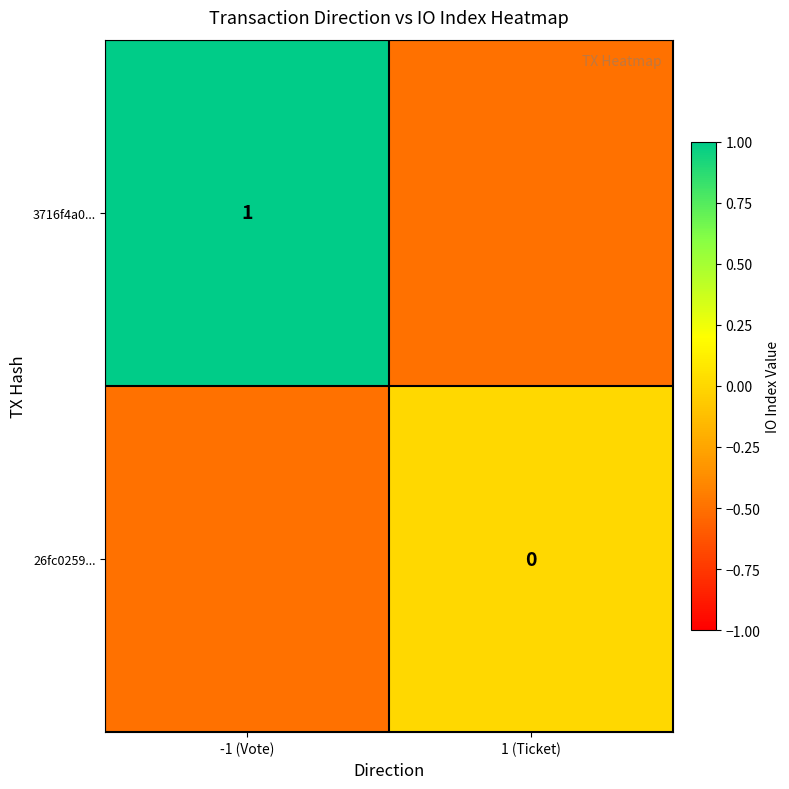

Which category has the highest value across all series?

-1 (Vote)